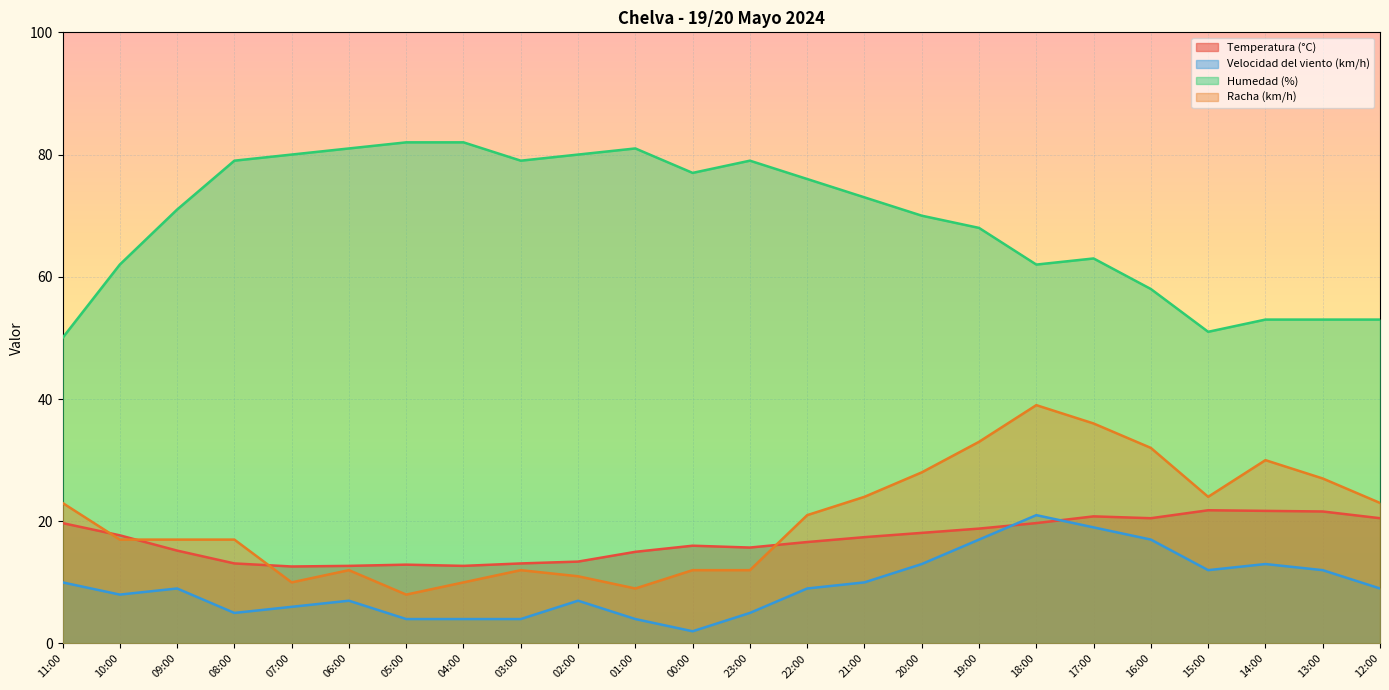

What is the value of the Temperatura (°C) point at the 7th from the left?

12.9